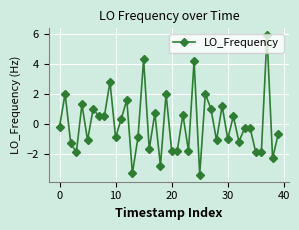

What is the difference between the maximum and minimum values?

9.3